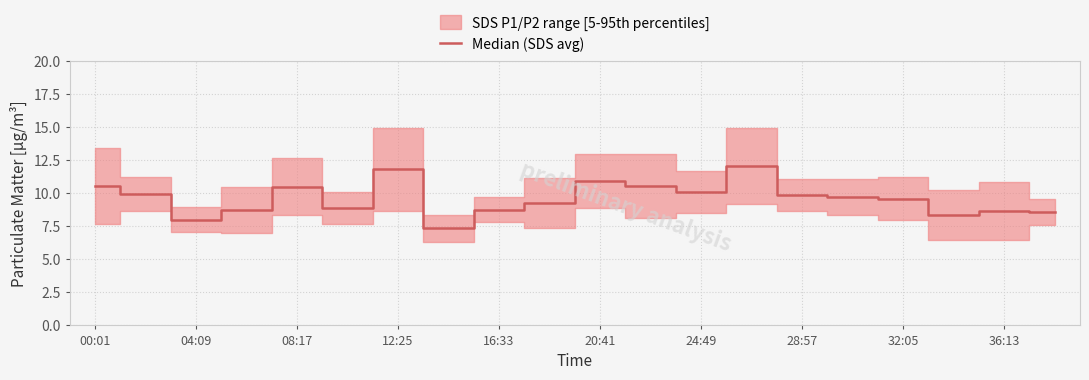

What is the maximum value shown in the chart?

12.1